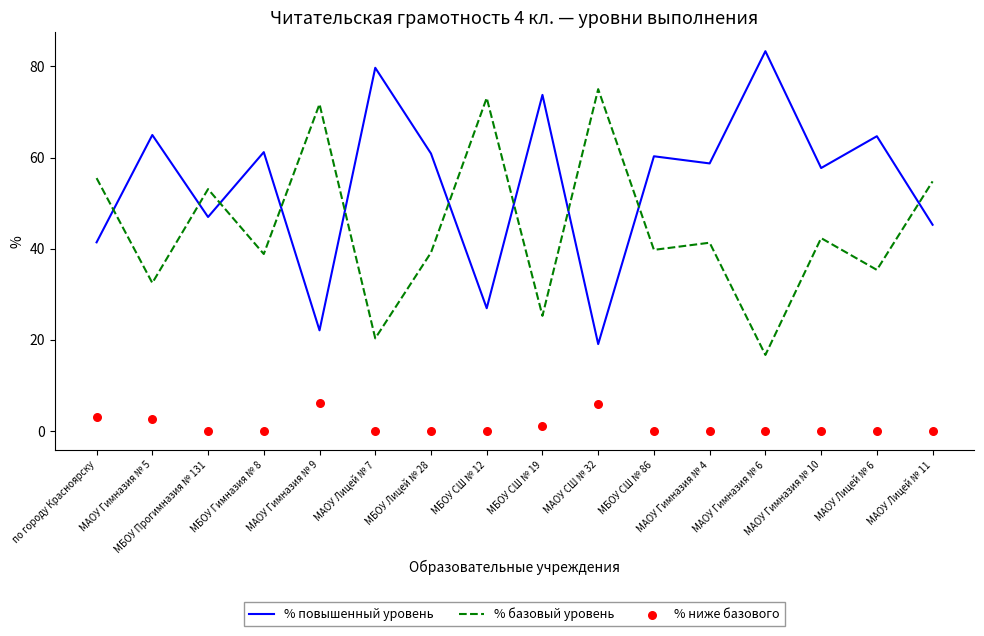

What is the total value across all series at МАОУ Гимназия № 6?

100.0